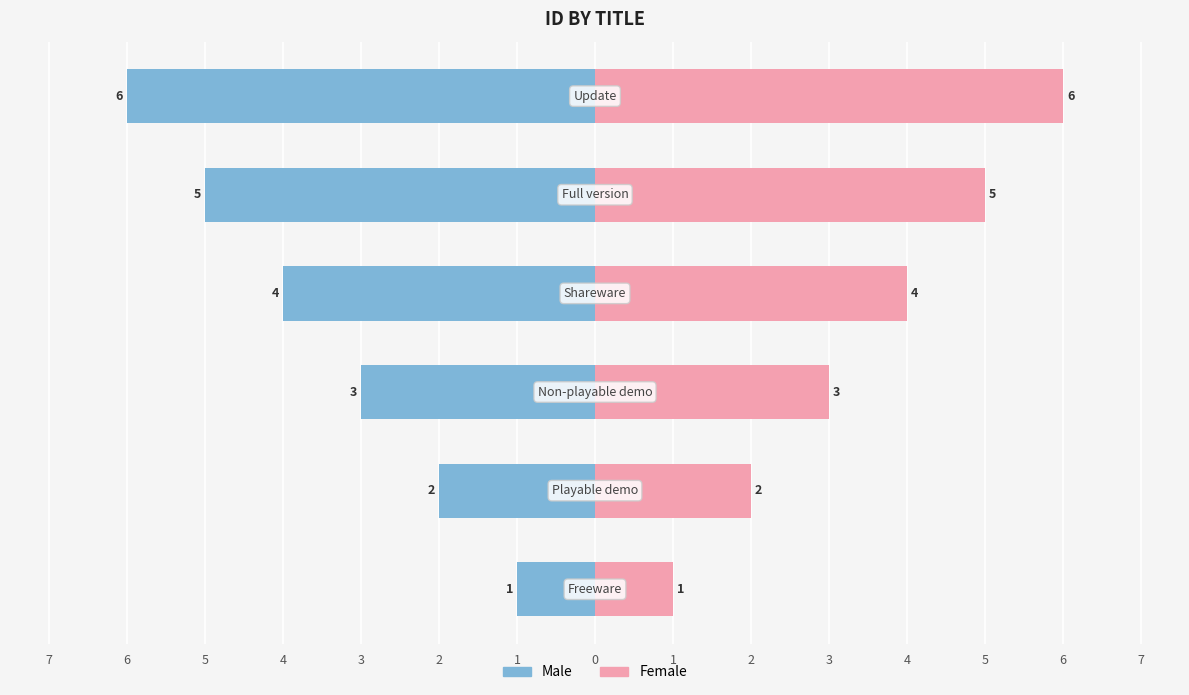

Which has a higher value, 4 or 6?

6